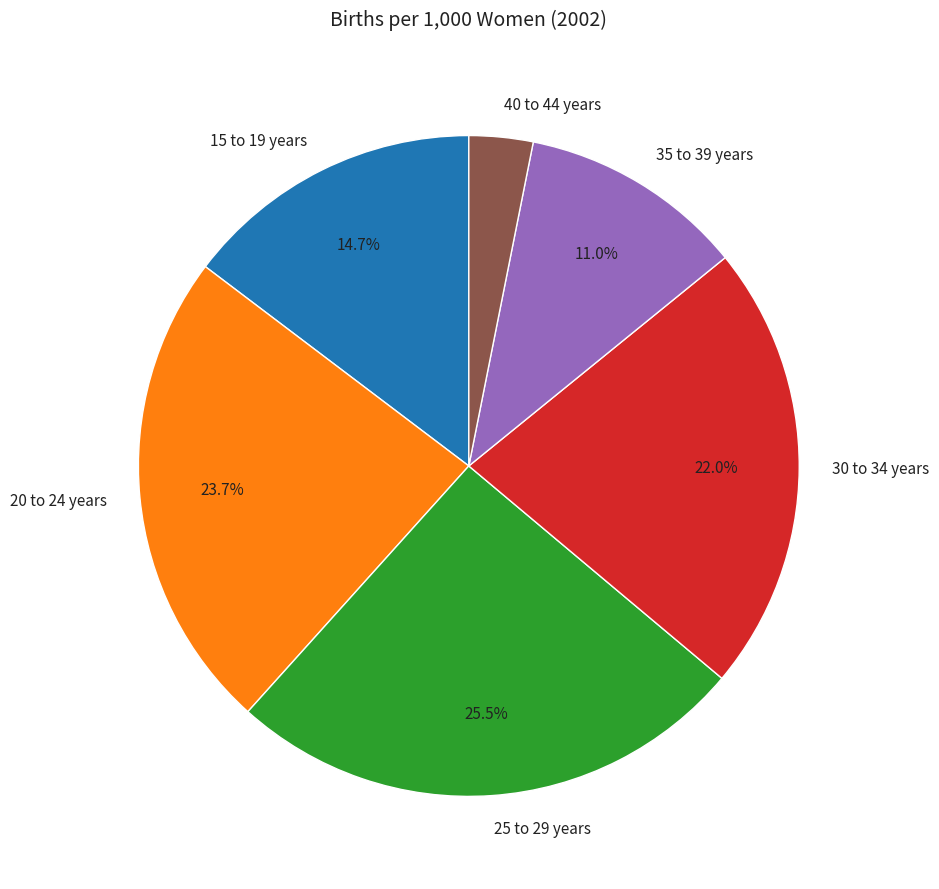

Which category has the biggest portion of the pie?

25 to 29 years